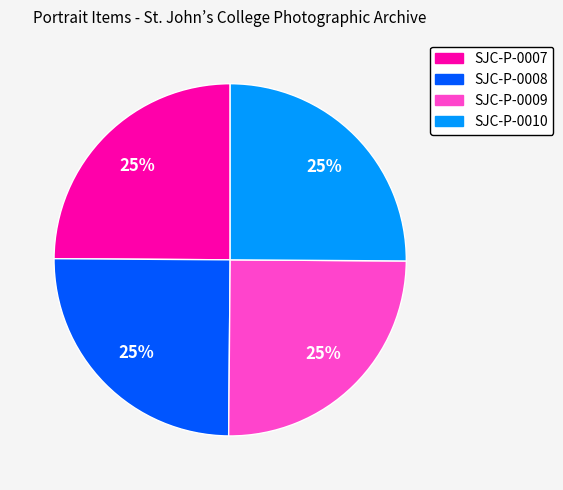

What is the ratio of the value at SJC-P-0007 to the value at SJC-P-0010?

1.0